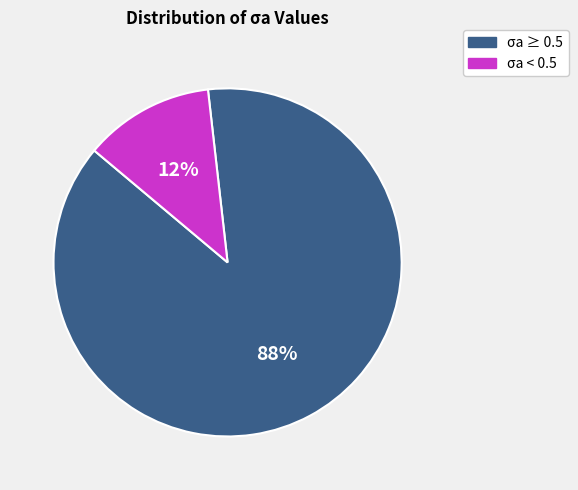

Count the number of slices in the pie.

2